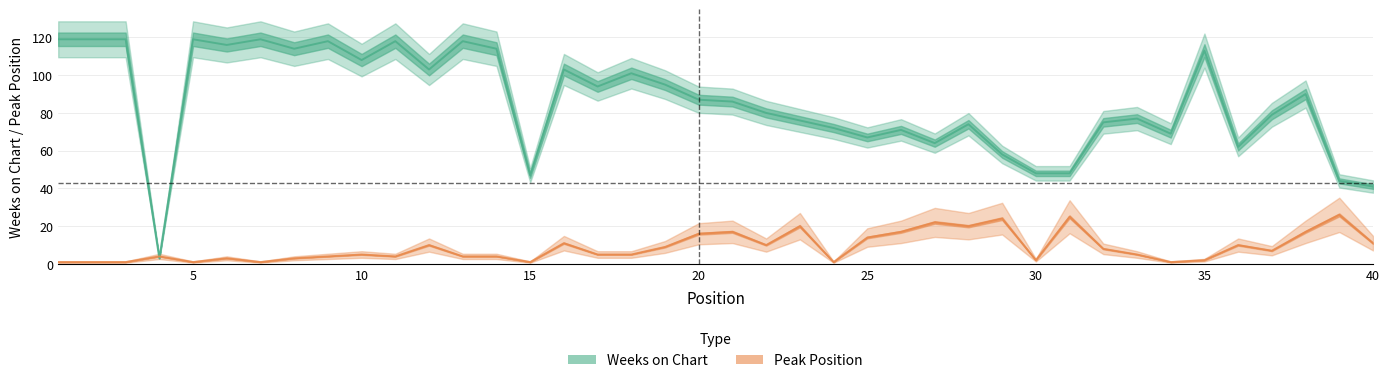

Which series has the largest total across all categories?

Weeks on Chart